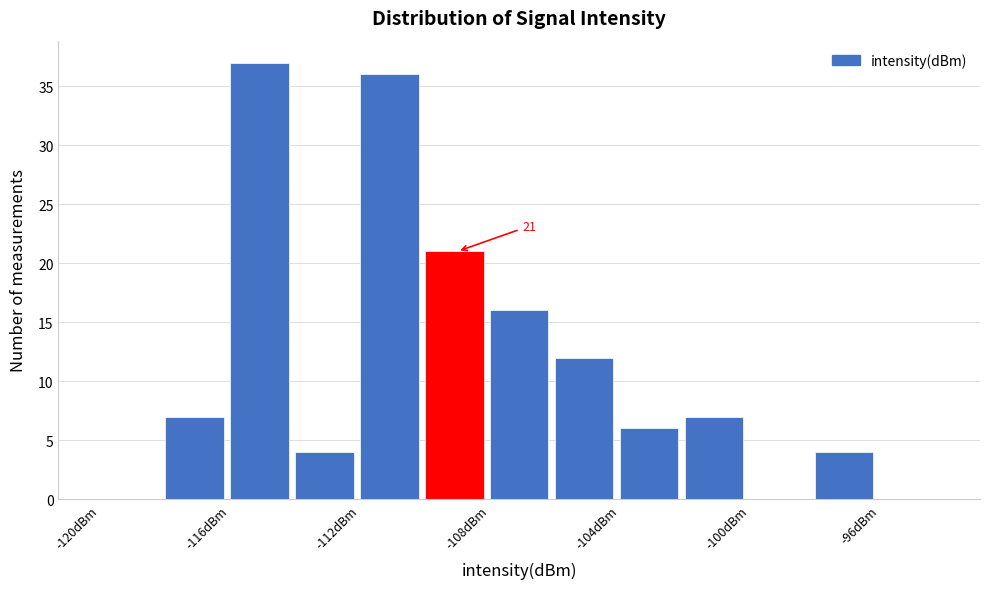

Which range on the x-axis has the tallest bar?

-116 to -114